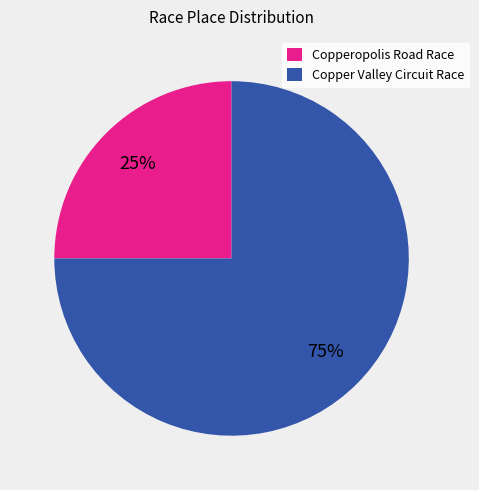

To the nearest percent, what percentage of the pie is Copper Valley Circuit Race?

75%